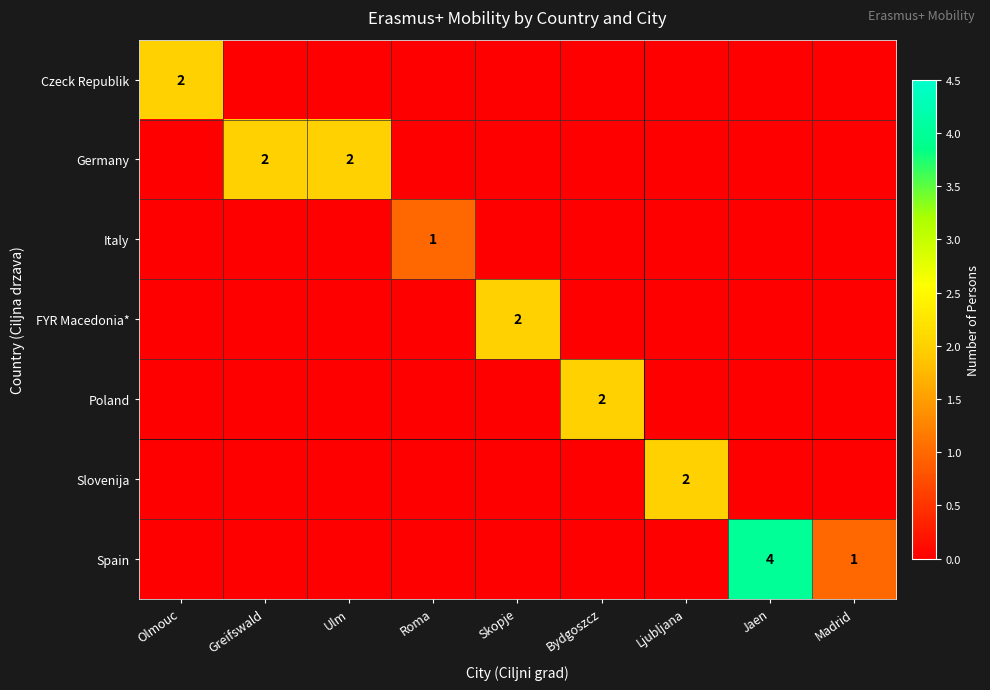

What is the greatest value displayed?

4